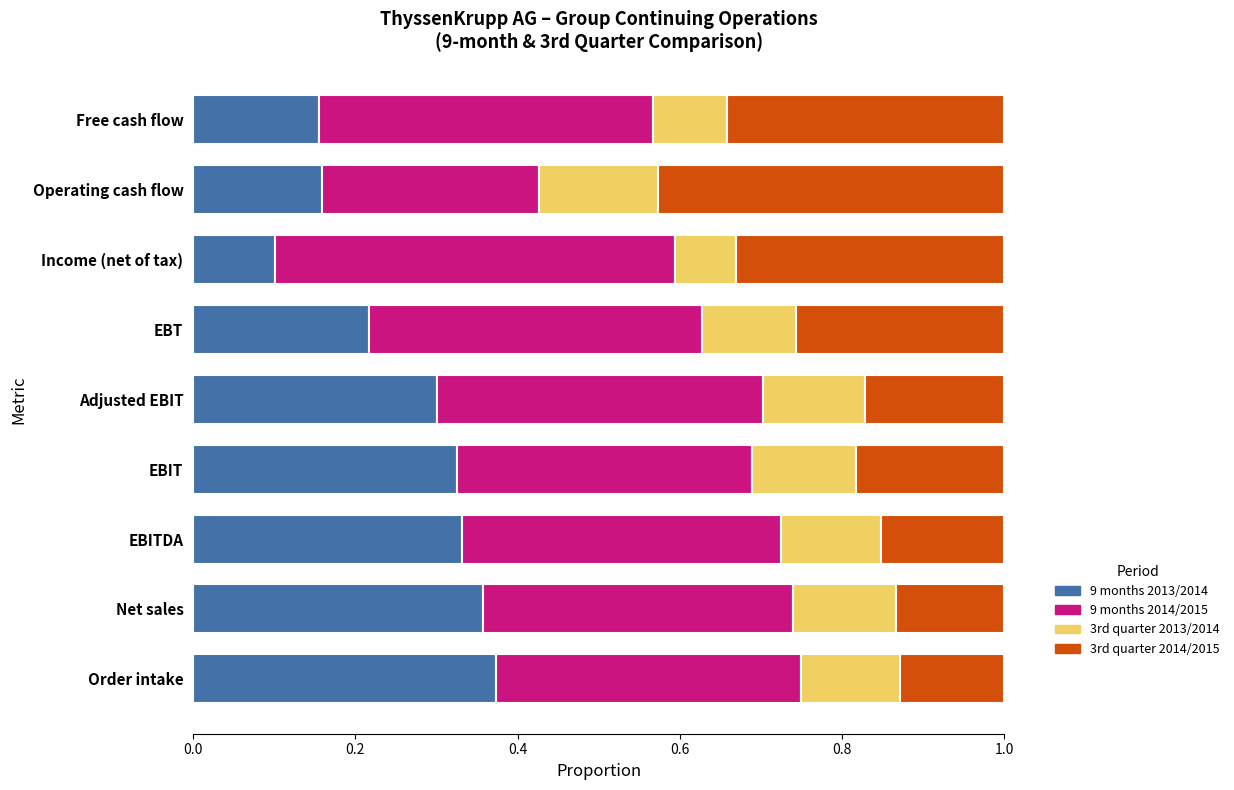

The value of 9 months 2013/2014 at EBITDA is 0.1. True or false?

False